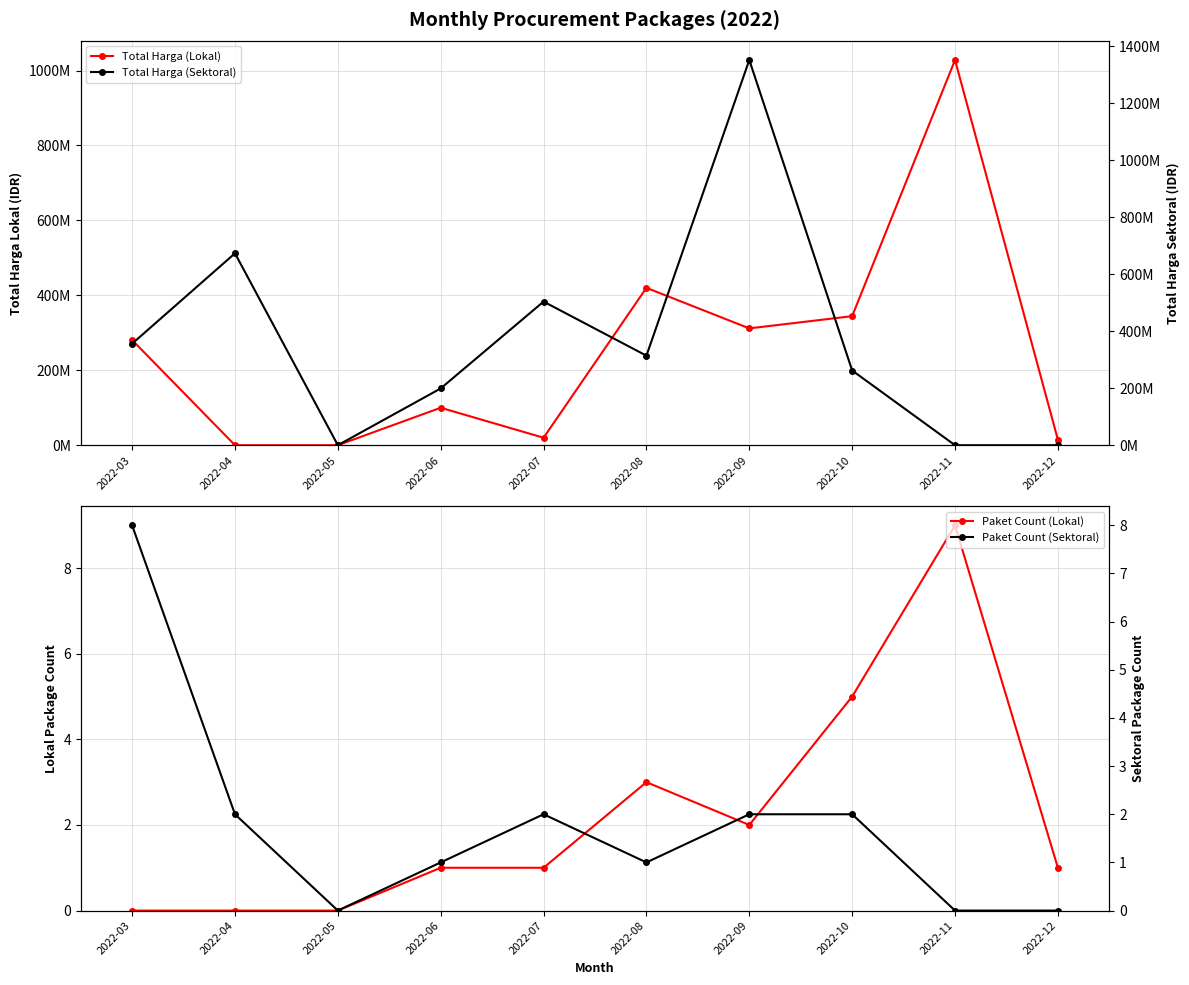

Does the chart have visible grid lines?

Yes